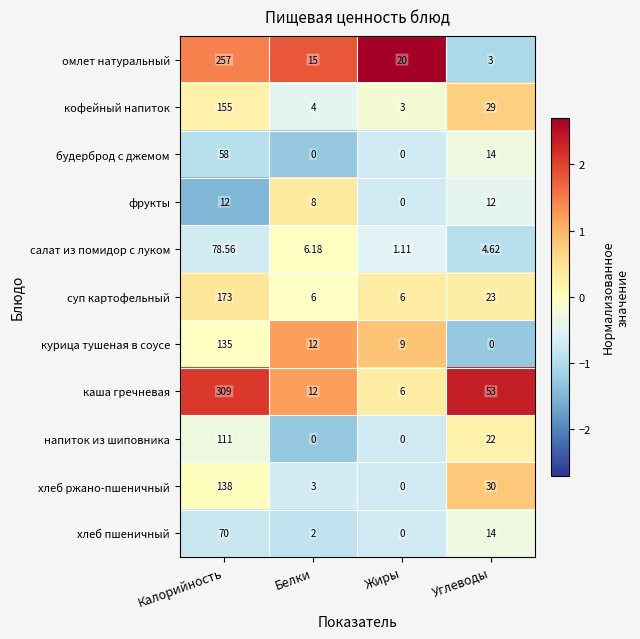

At which category does the chart reach its peak across all series?

Калорийность